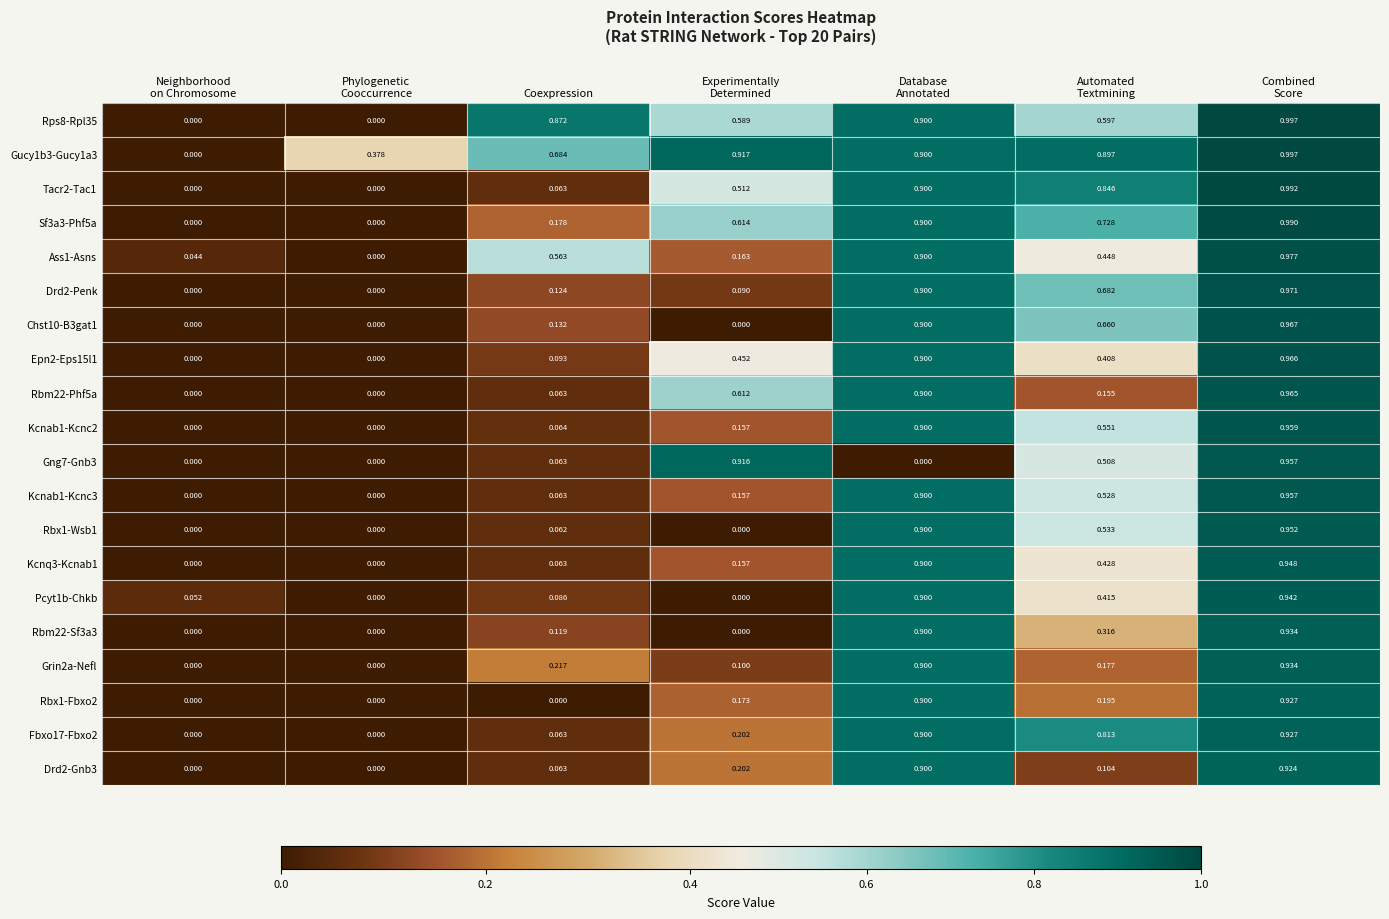

What is the spread (max minus min) of values at Experimentally
Determined?

0.9